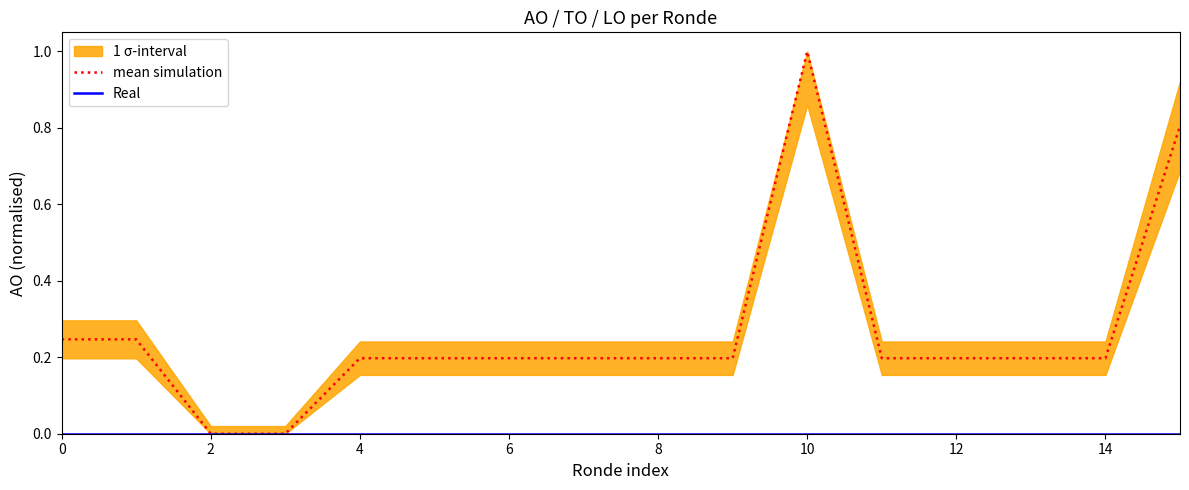

True or false: mean simulation and Real cross at least once.

False